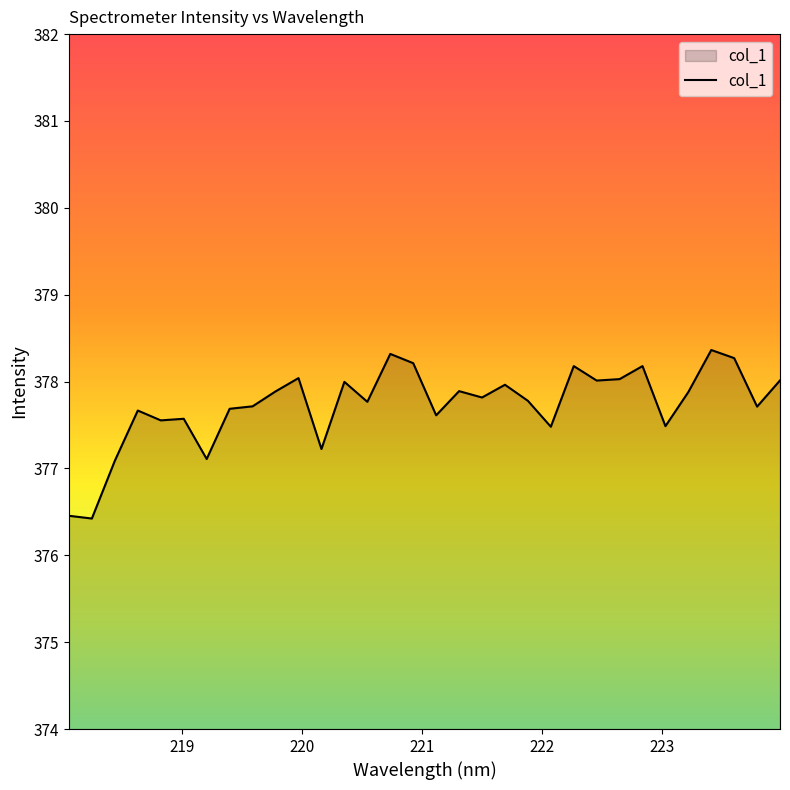

What is the difference between the maximum and minimum values?

1.9